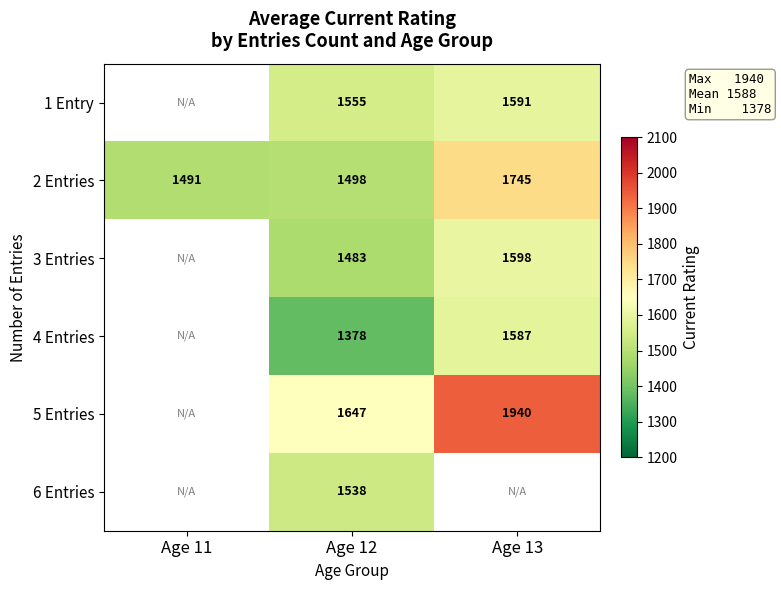

What is the maximum value shown in the chart?

1940.3